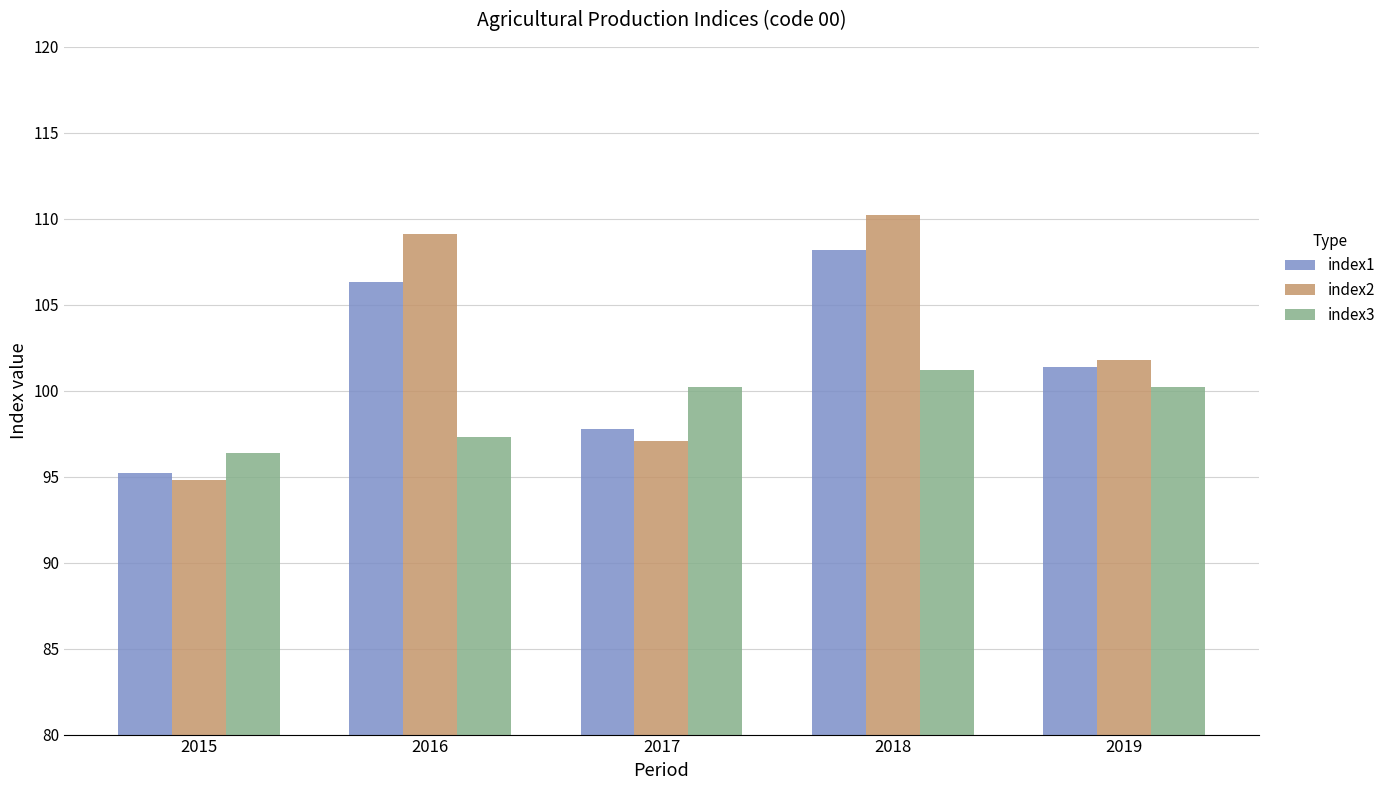

What is the value of the index3 bar at the 5th from the left?

100.2